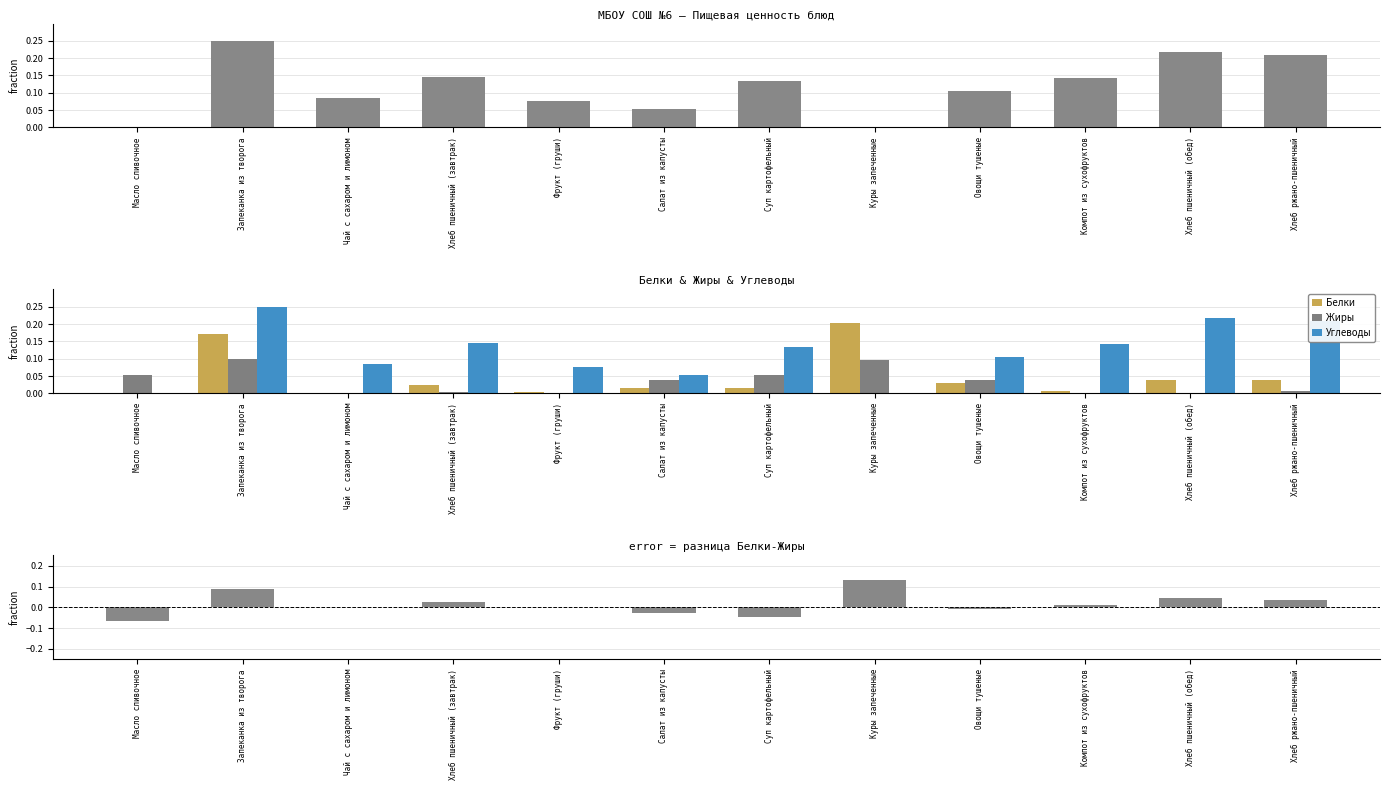

Which label corresponds to the largest value in the chart?

Запеканка из творога